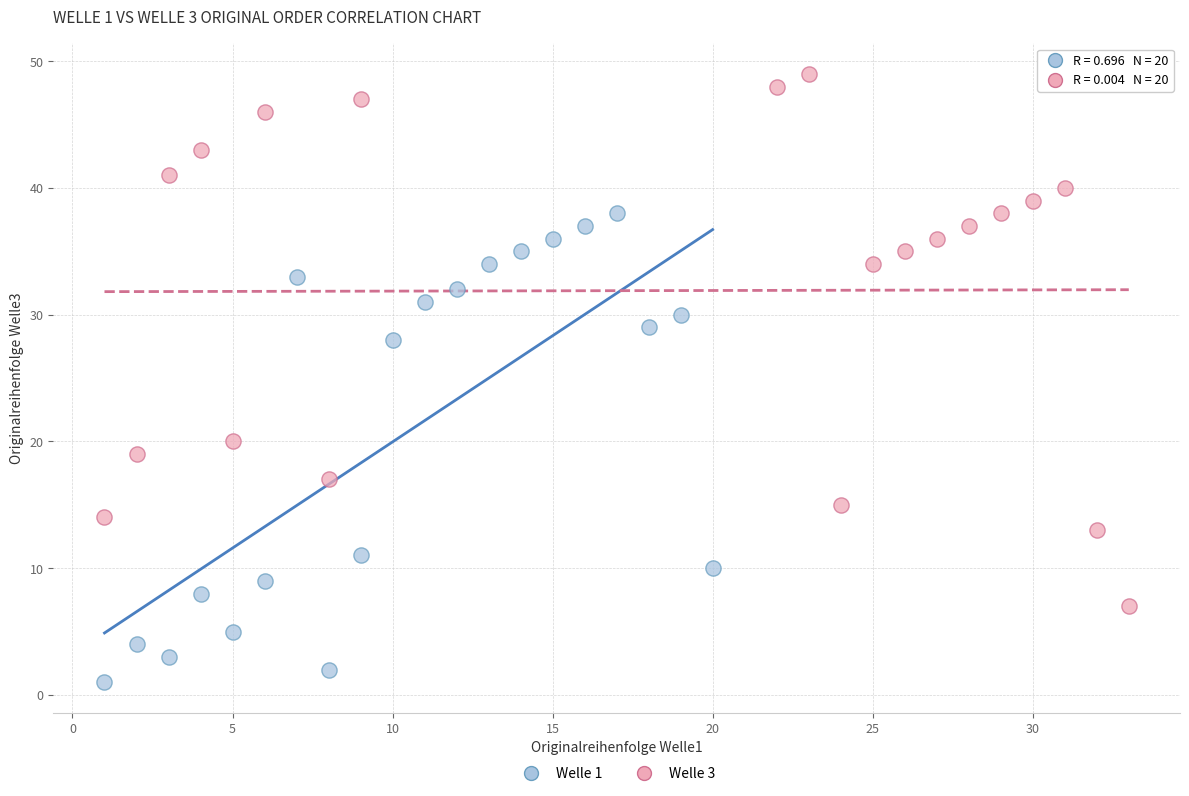

Which series has the widest spread of Y values?

Welle 3